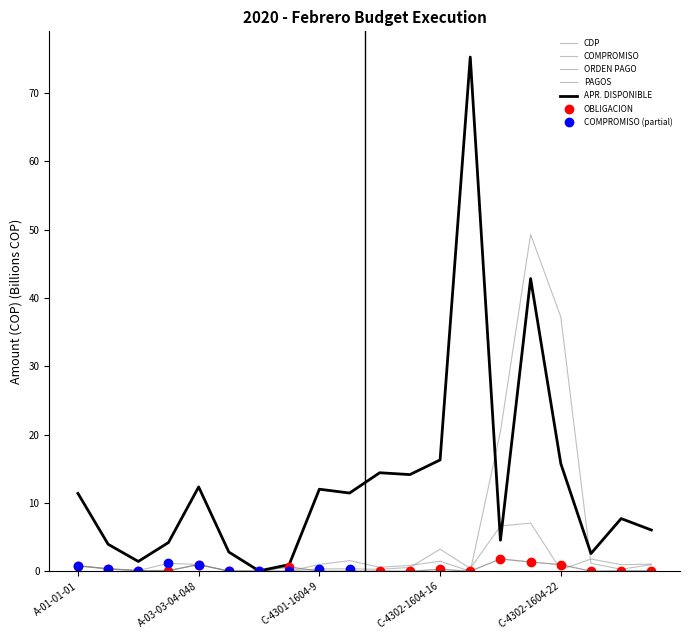

Which series has the largest range (max minus min)?

APR. DISPONIBLE